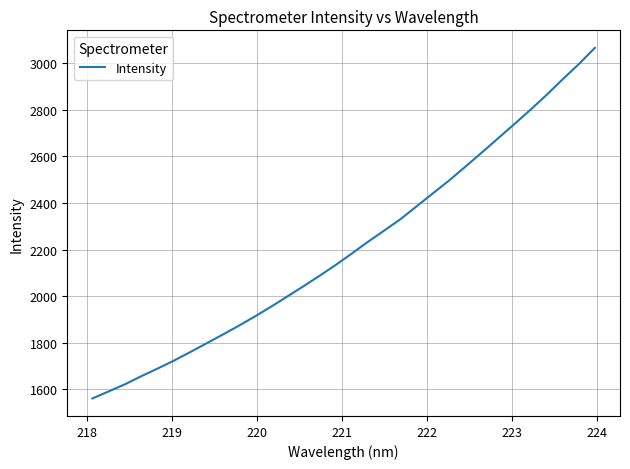

What is the difference between the maximum and minimum values?

1503.5